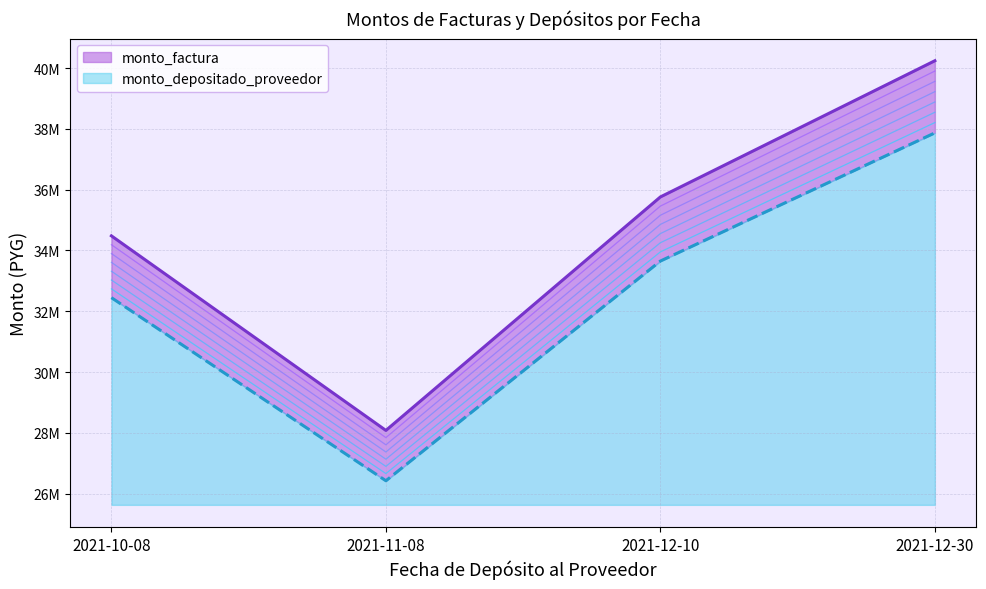

What is the difference between the second highest and minimum values in the monto_factura series?

7680000